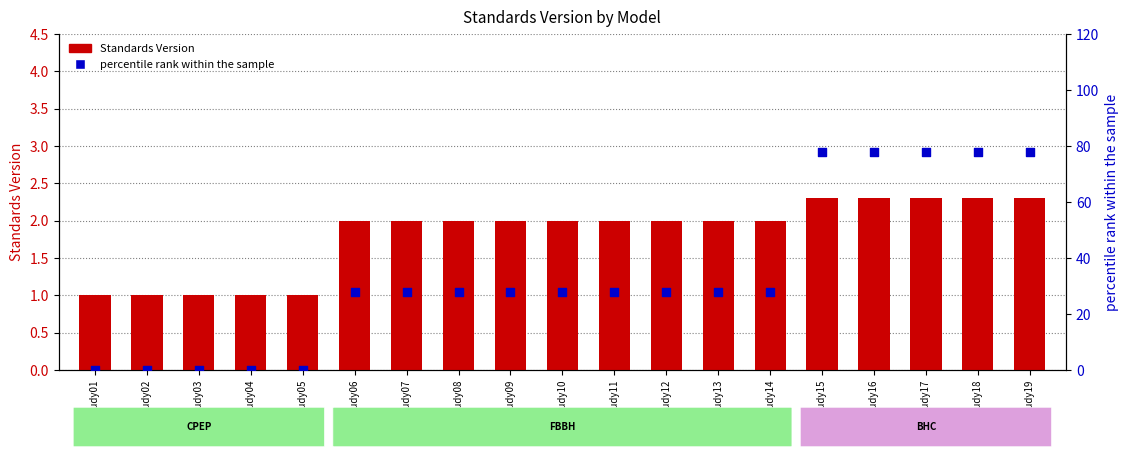

What are all the series names shown in the legend?

Standards Version, percentile rank within the sample